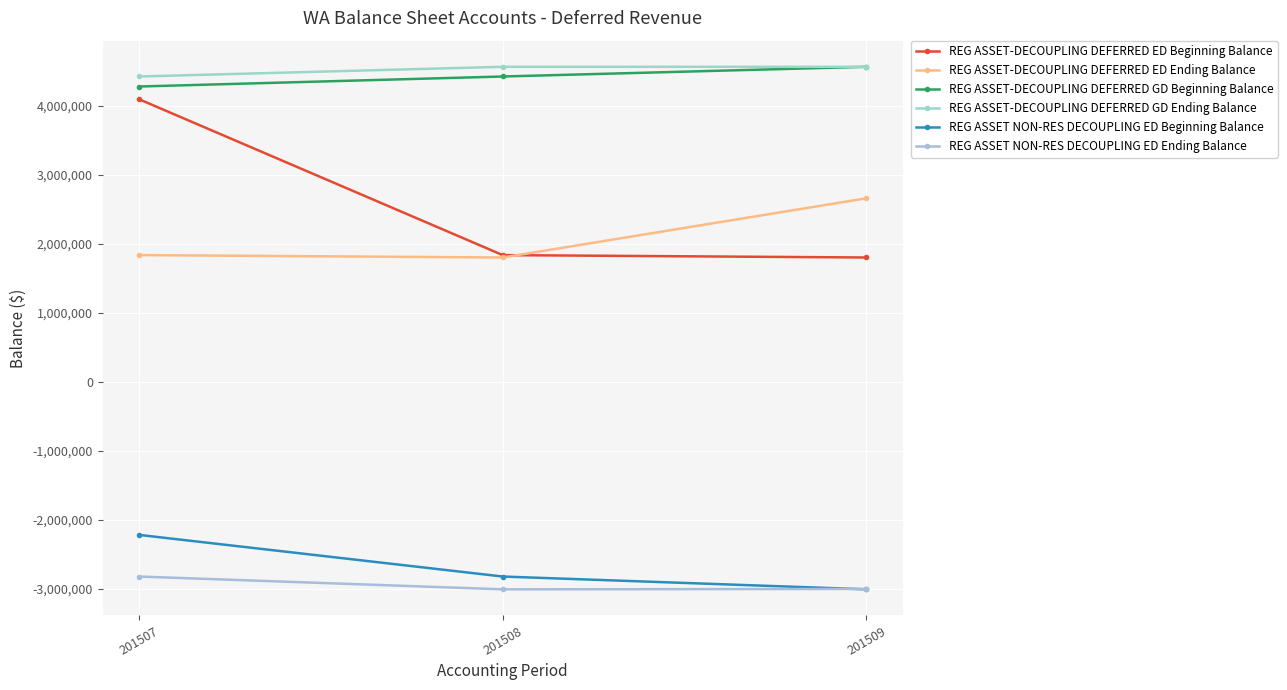

What are all the series names shown in the legend?

REG ASSET-DECOUPLING DEFERRED ED Beginning Balance, REG ASSET-DECOUPLING DEFERRED ED Ending Balance, REG ASSET-DECOUPLING DEFERRED GD Beginning Balance, REG ASSET-DECOUPLING DEFERRED GD Ending Balance, REG ASSET NON-RES DECOUPLING ED Beginning Balance, REG ASSET NON-RES DECOUPLING ED Ending Balance